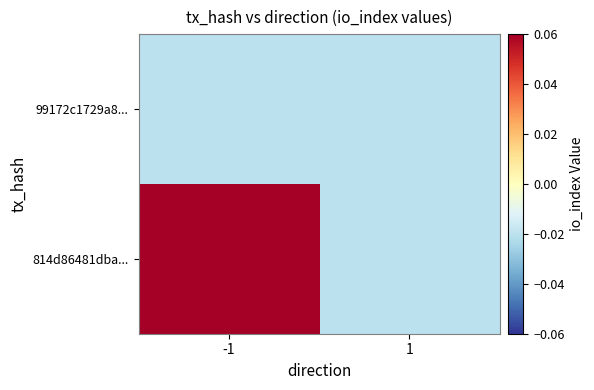

Reading left to right, what are all the values shown in this chart?

814d86481dba...: -1=0.1	1=-0.0
99172c1729a8...: -1=-0.0	1=-0.0